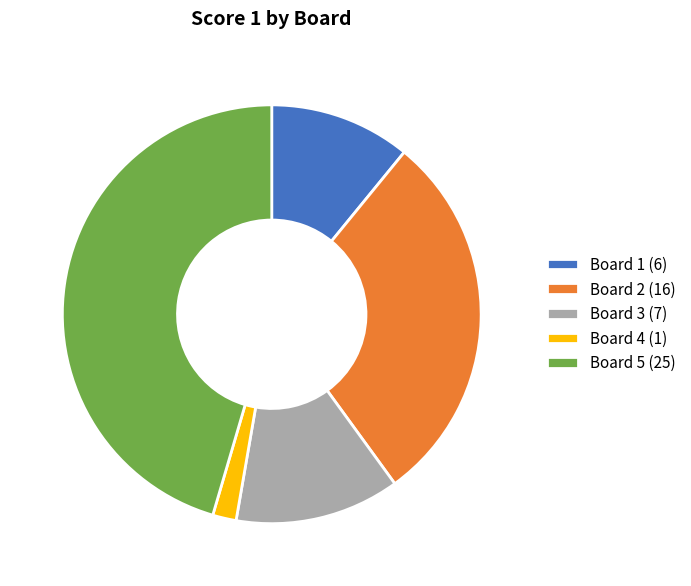

Is there any slice that represents more than half of the pie?

No